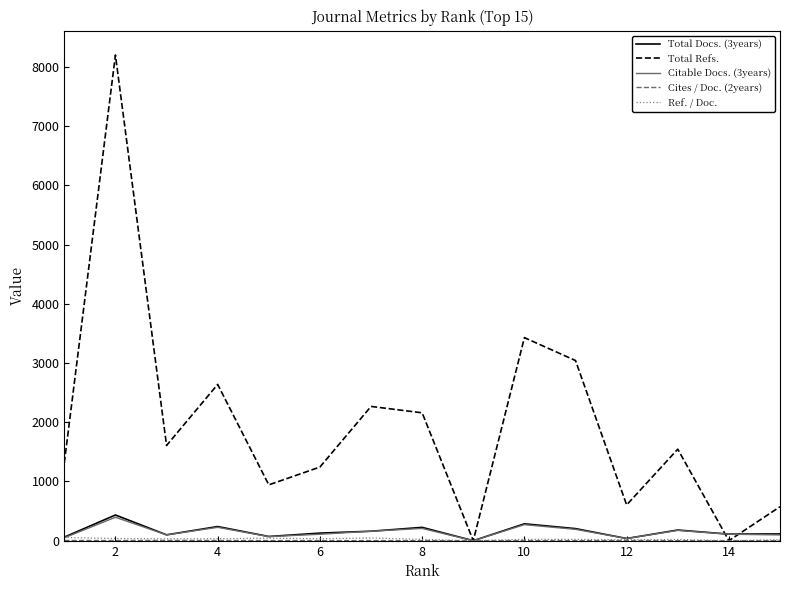

Does the chart display data point markers on the line(s)?

No